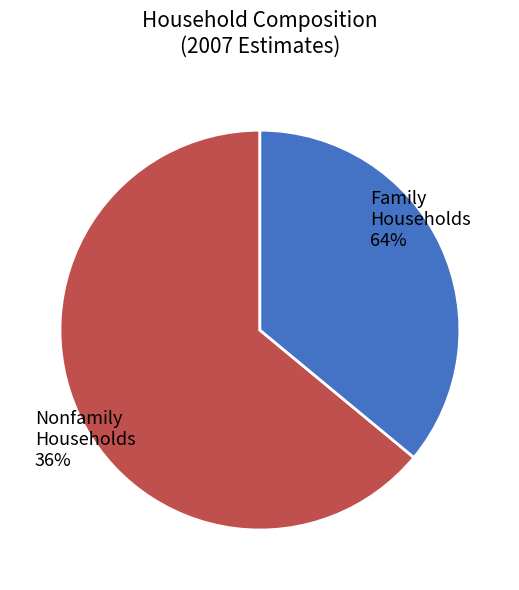

Is there any slice that represents more than half of the pie?

Yes